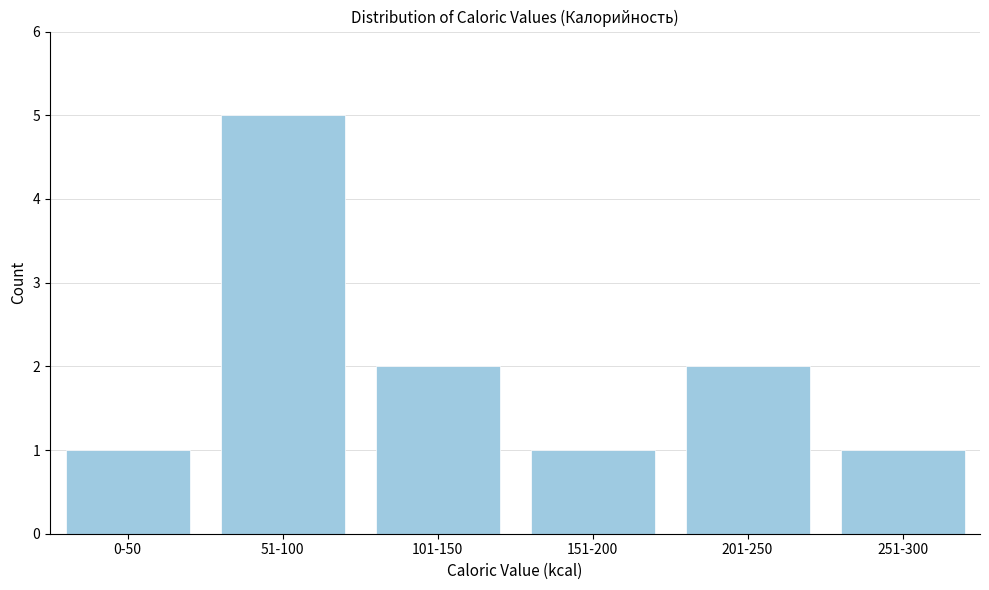

Reading left to right, what are all the values shown in this chart?

0-50=1	51-100=5	101-150=2	151-200=1	201-250=2	251-300=1